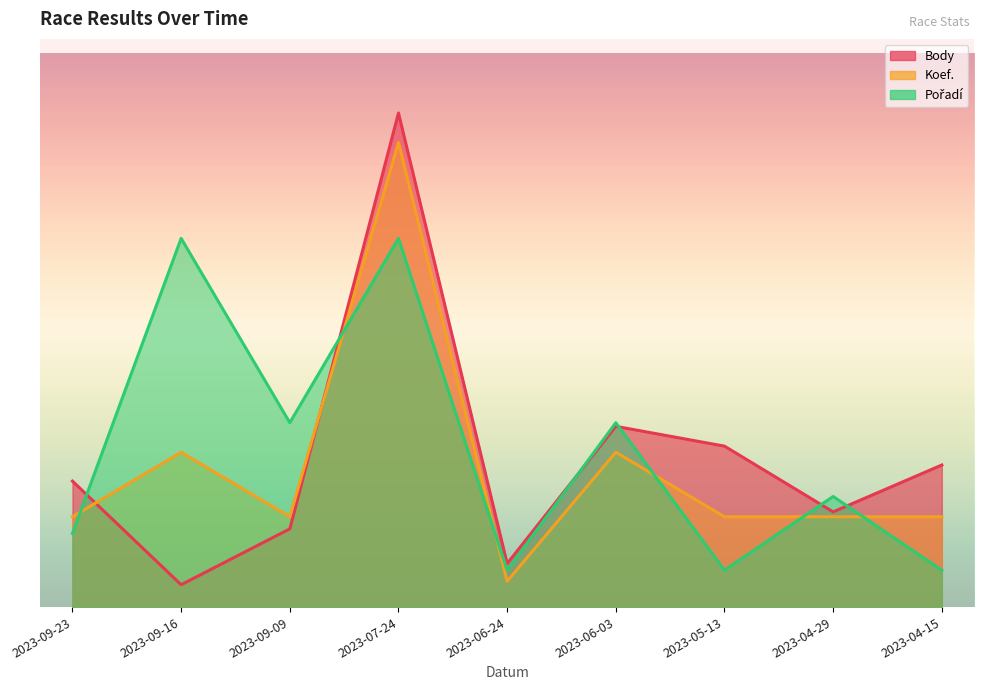

At 2023-09-09, list the series in order from largest to smallest.

Pořadí, Koef., Body